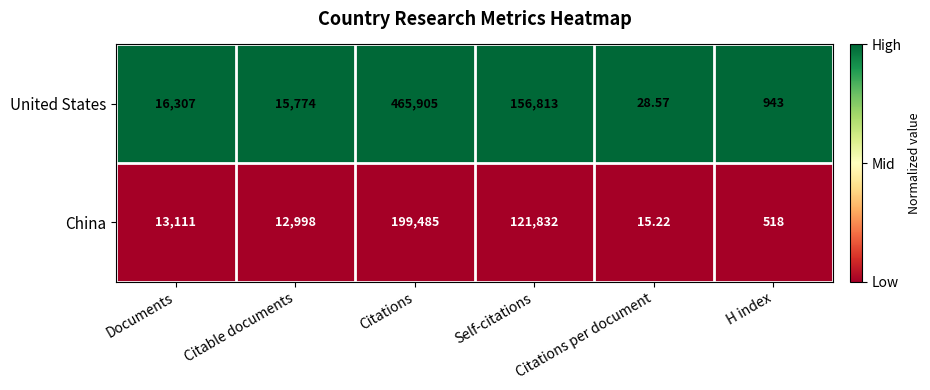

Count the number of data series in this chart.

2